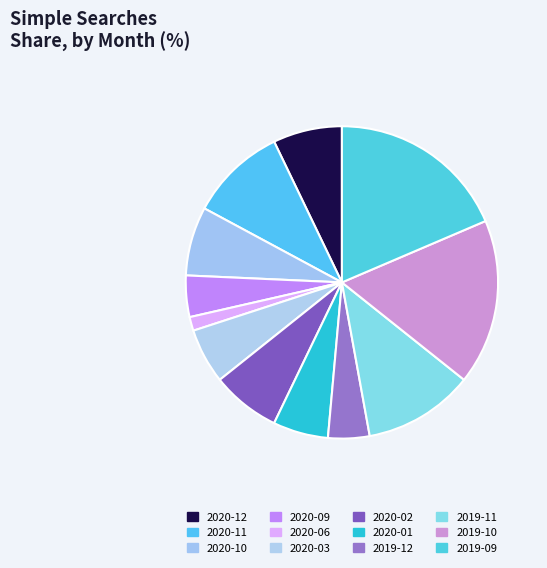

What is the largest slice in the pie chart?

2019-09